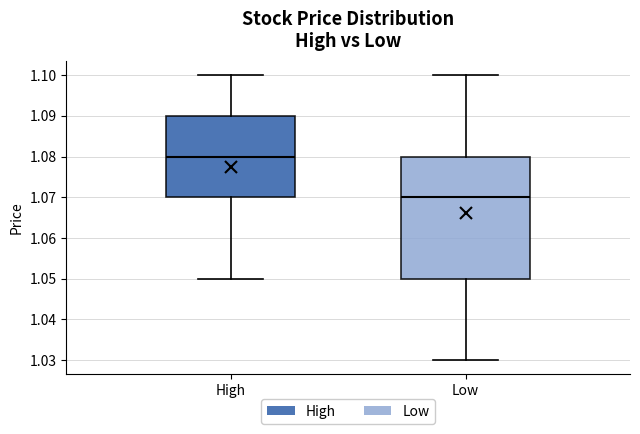

Which box is the tallest, from its lower edge to its upper edge?

Low